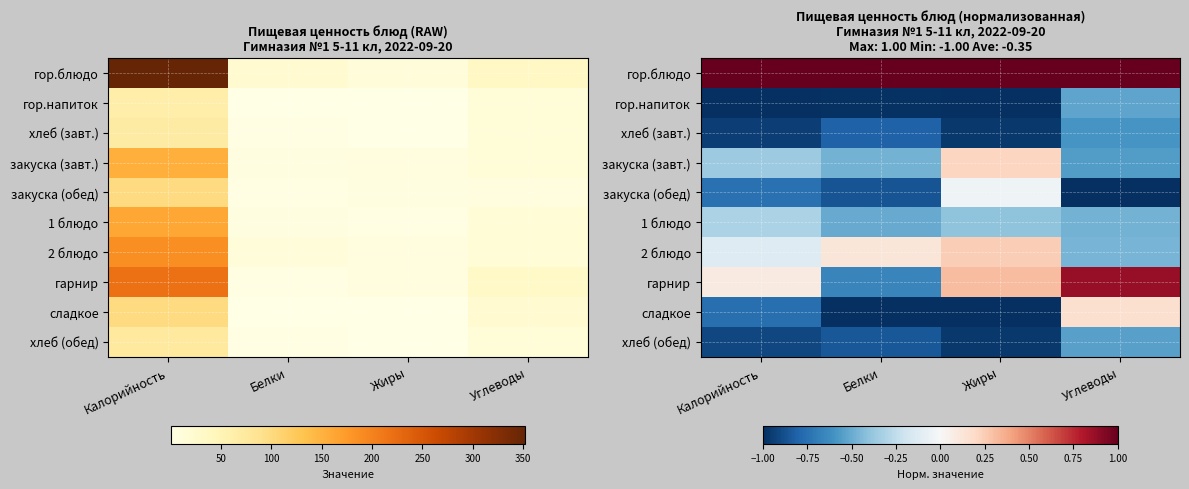

What is the total value across all series at Углеводы?

-2.1